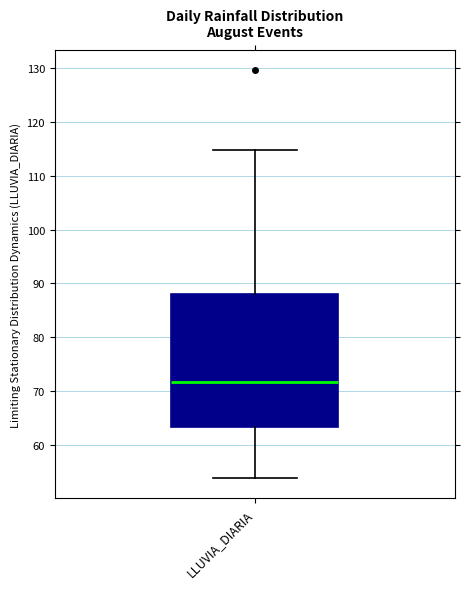

Read this box plot against the y-axis: the position of the median line, the range covered by the box, and the ends of both whiskers. The values are not printed on the chart, so give them approximately, as read against the axis.

median 72, box 63 to 88, whiskers 54 to 115